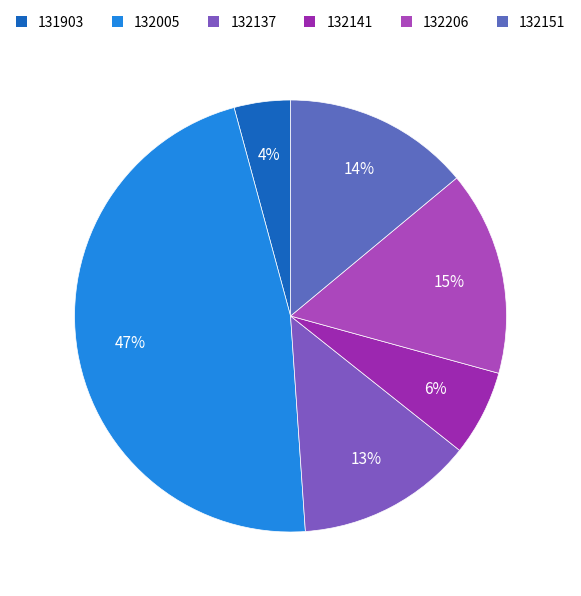

What is the smallest slice in the pie chart?

131903